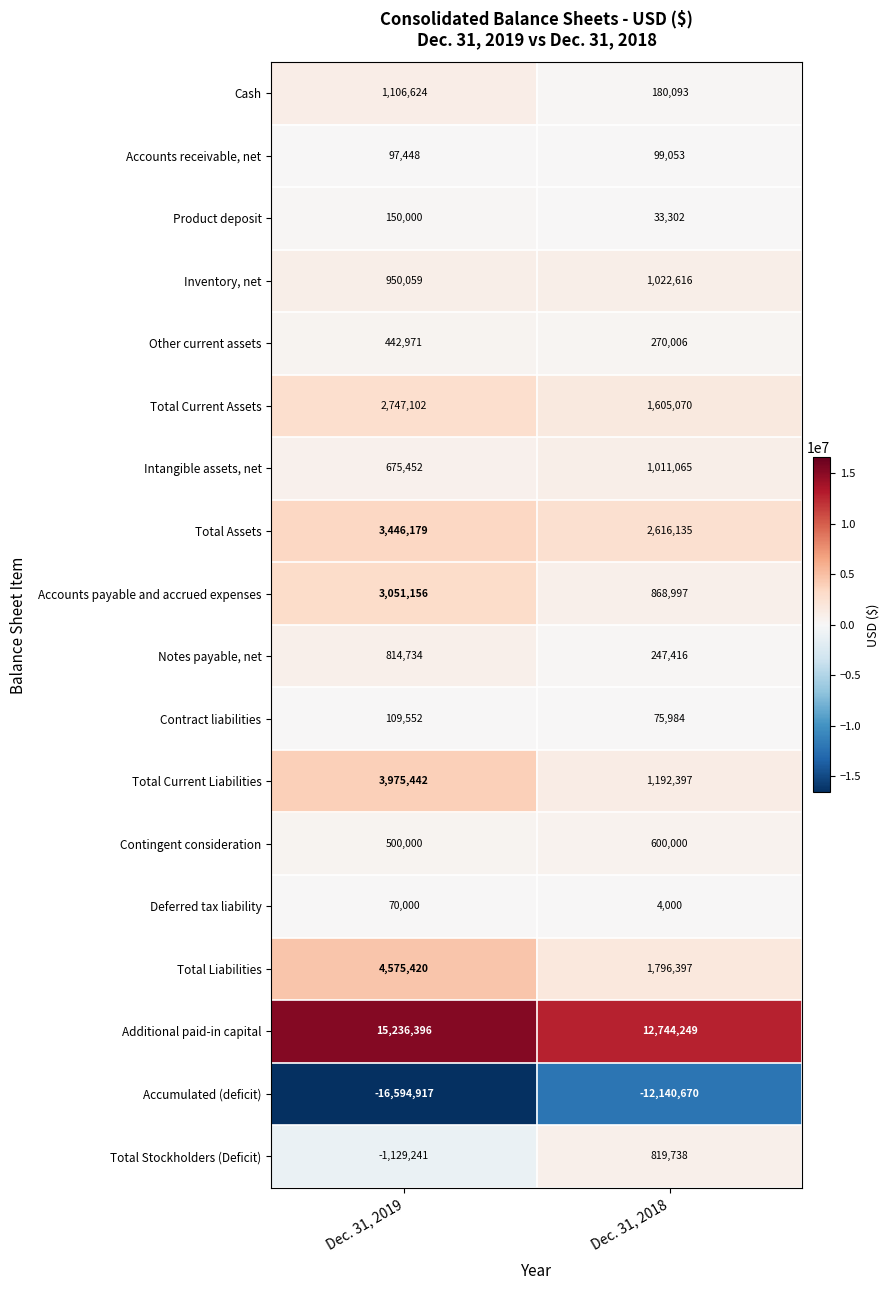

True or false: Inventory, net has a value of 1590366 at Dec. 31, 2019.

False